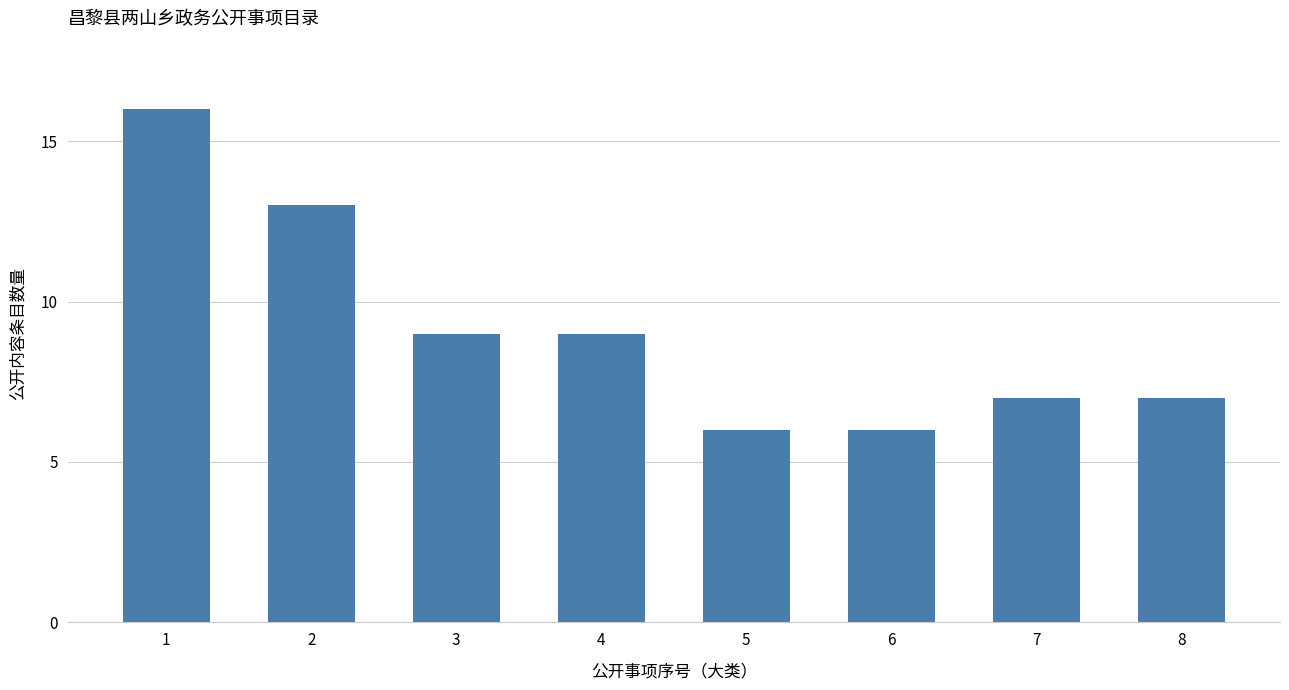

Which has a higher value, 5 or 2?

2